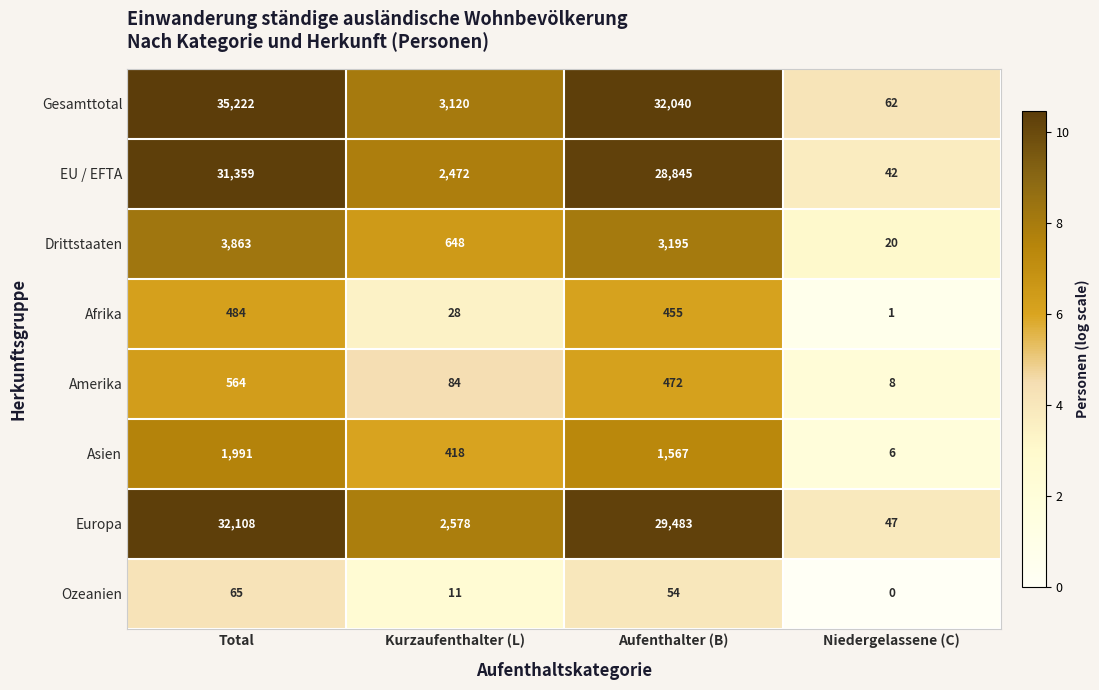

How many data points in Drittstaaten are less than 3195?

2